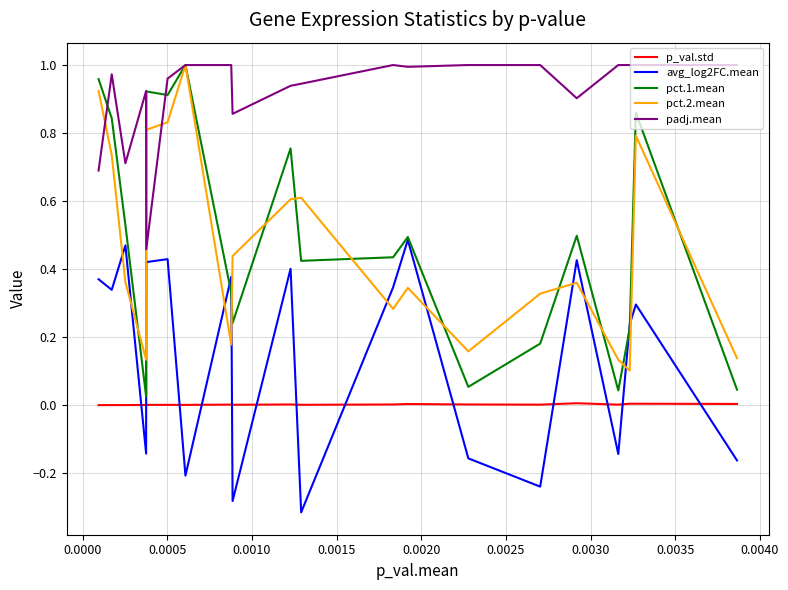

True or false: p_val.std and pct.2.mean cross at least once.

False